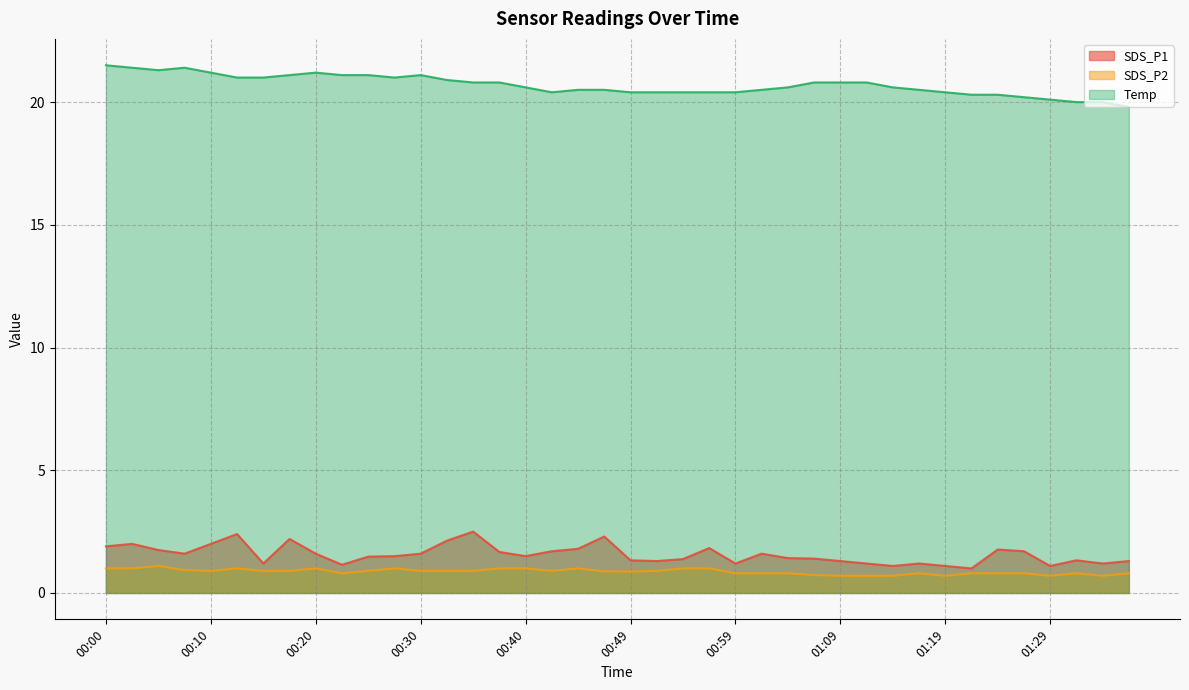

True or false: Temp and SDS_P1 cross at least once.

False